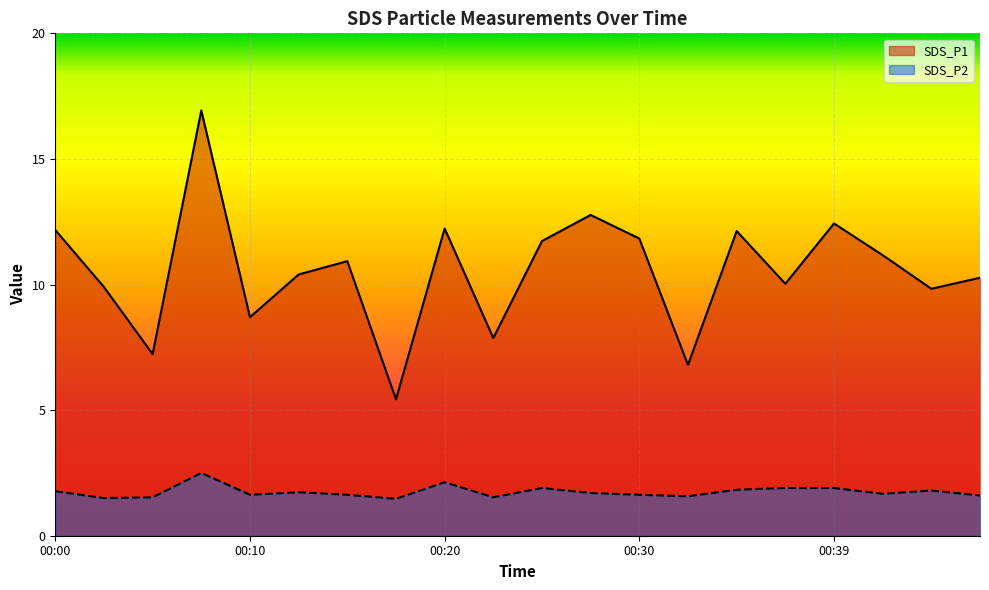

True or false: SDS_P2 and SDS_P1 cross at least once.

False